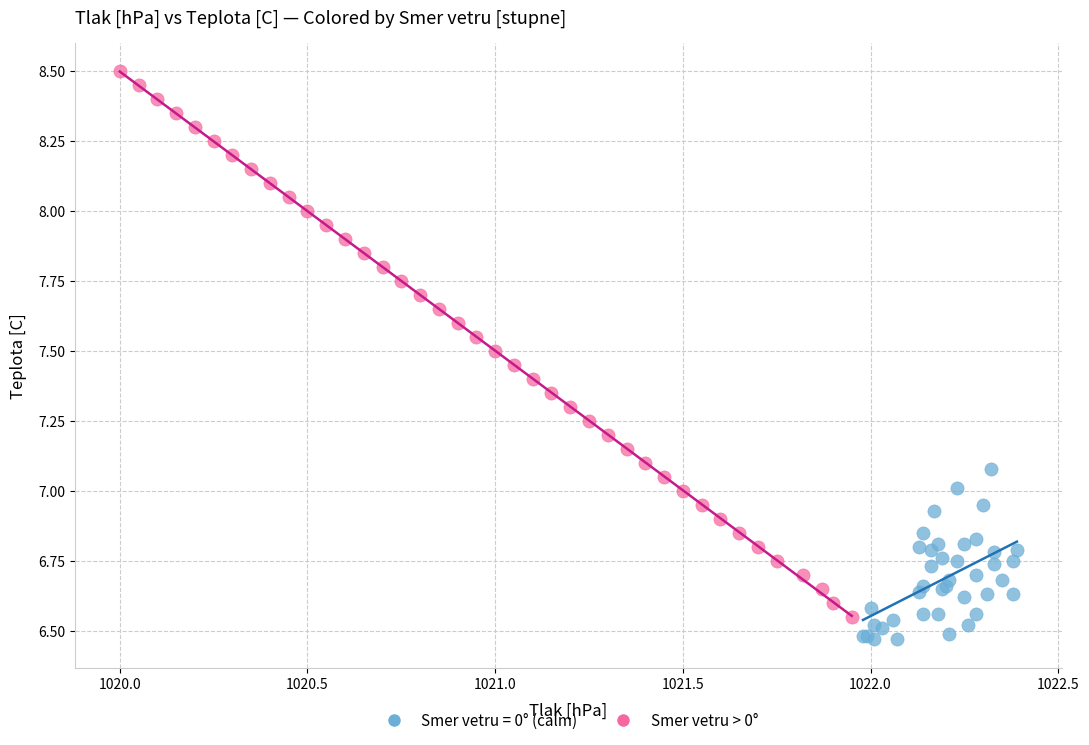

Which series has the widest spread of Y values?

Smer vetru > 0°